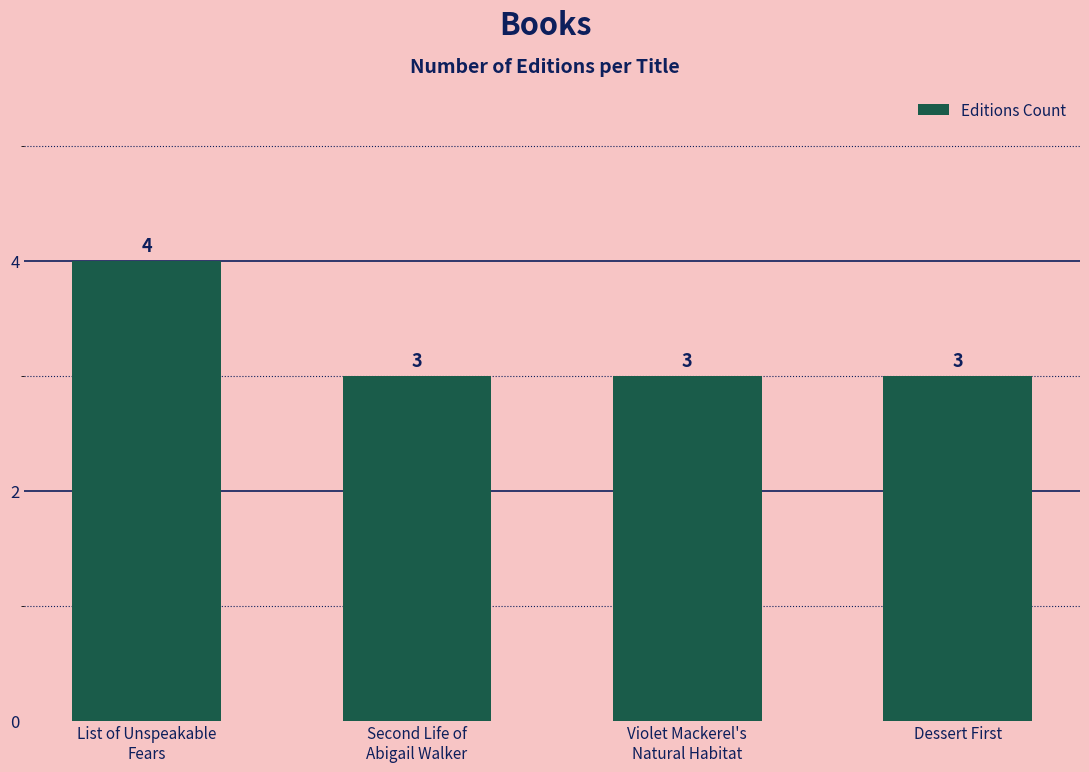

At which category does the chart reach its peak across all series?

List of Unspeakable
Fears